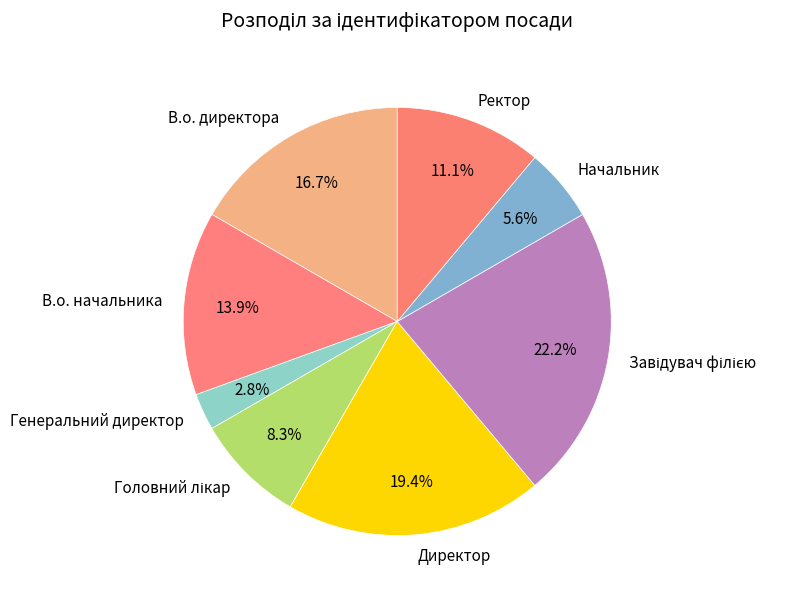

How many segments does this pie chart have?

8